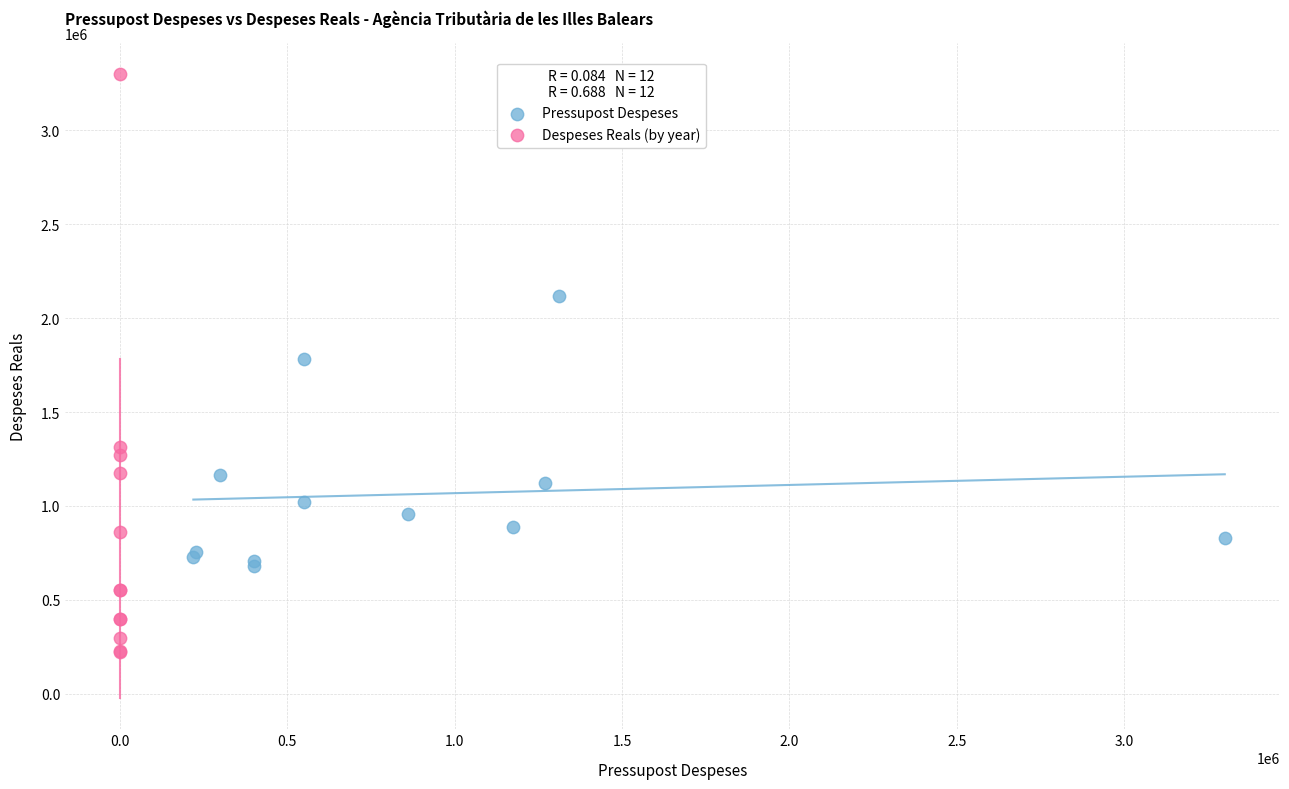

Which series contains the lowest Y value?

Despeses Reals (by year)